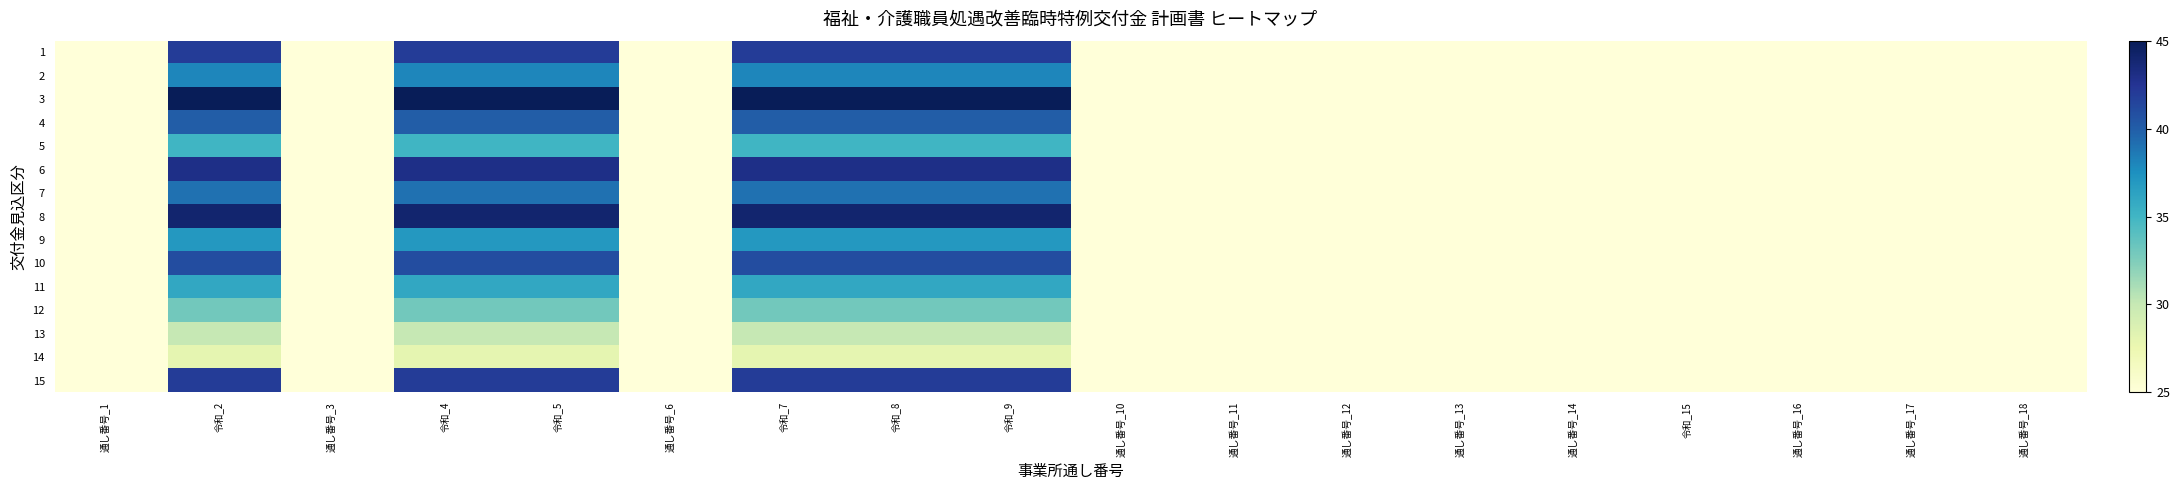

At how many categories does at least one series exceed 42?

6